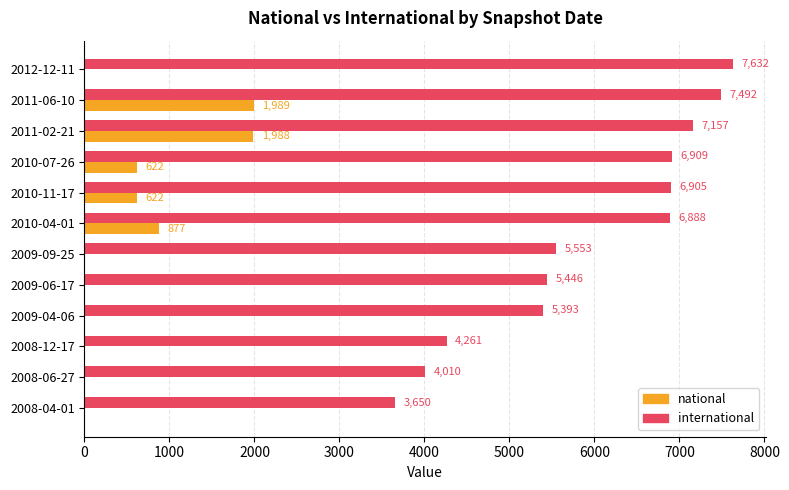

At which category is the sum across all series the highest?

2011-06-10